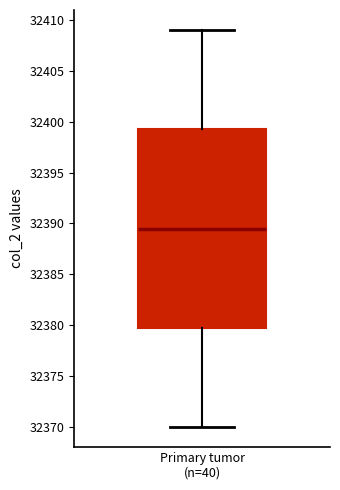

Where does the median line of the box for Primary tumor (n=40) sit on the y-axis? The values are not printed on the chart, so give them approximately, as read against the axis.

32389.5